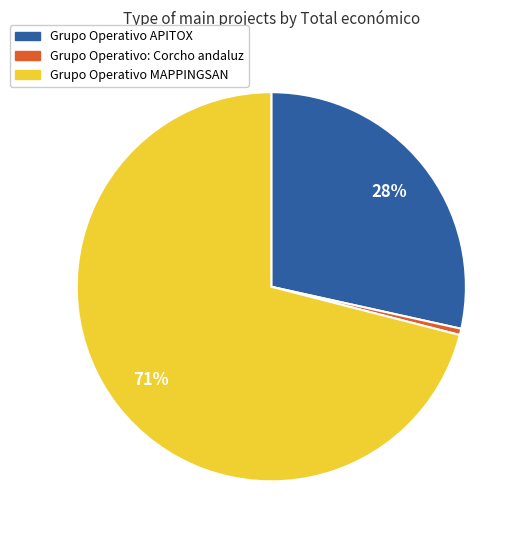

To the nearest percent, what is the combined percentage of Grupo Operativo MAPPINGSAN and Grupo Operativo APITOX?

99%